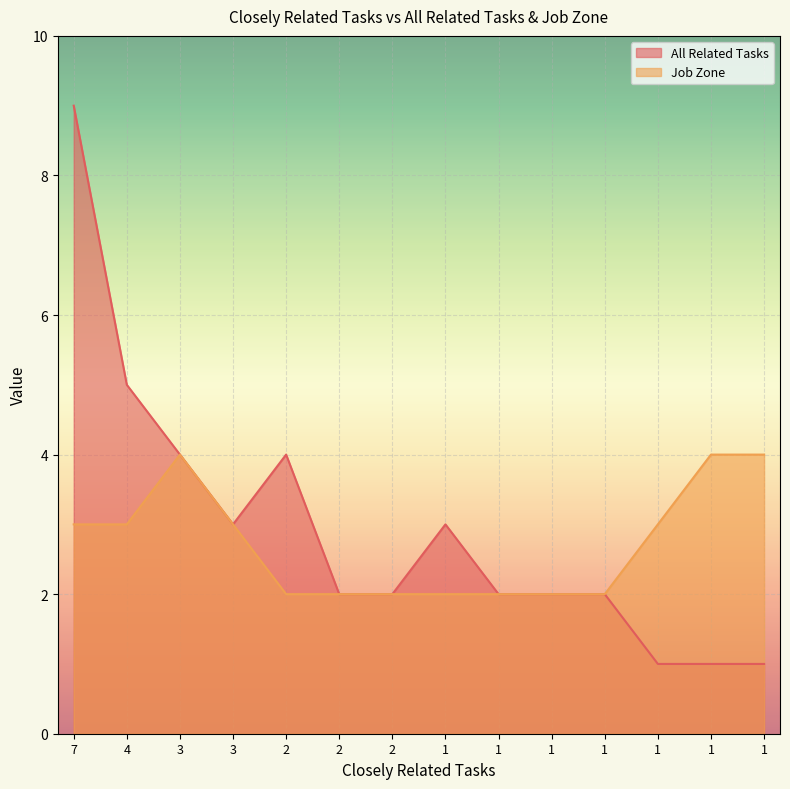

Where does the Job Zone series first go above 3?

3